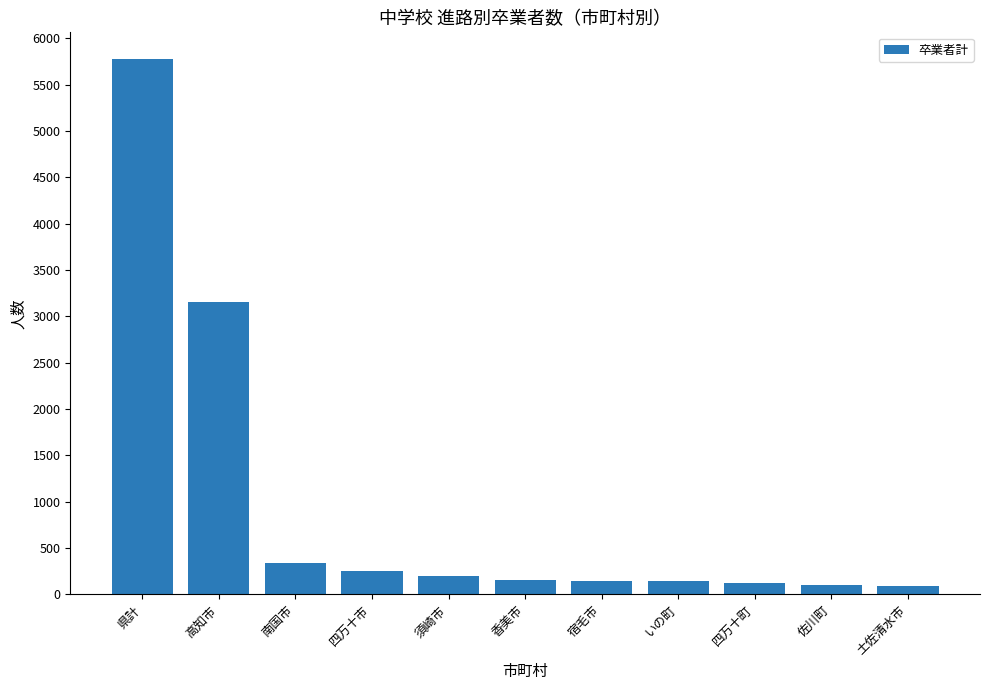

The chart shows a value of 105 at 佐川町. True or false?

True